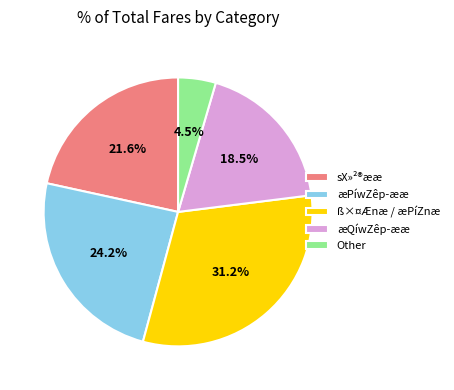

What is the ratio of the value at æPíwZêp­ææ to the value at sX»²®ææ?

1.1